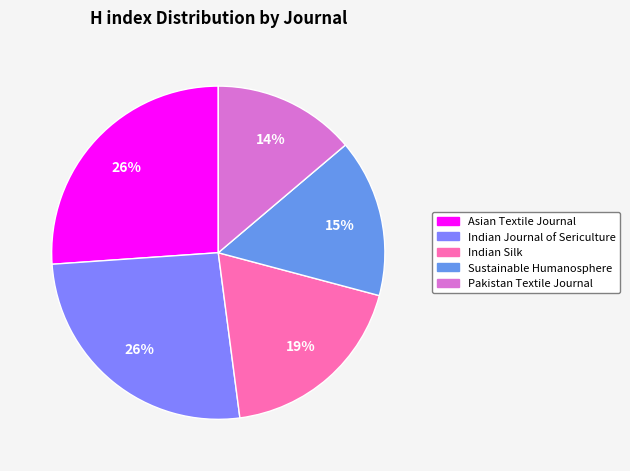

Which category has the smallest portion of the pie?

Pakistan Textile Journal